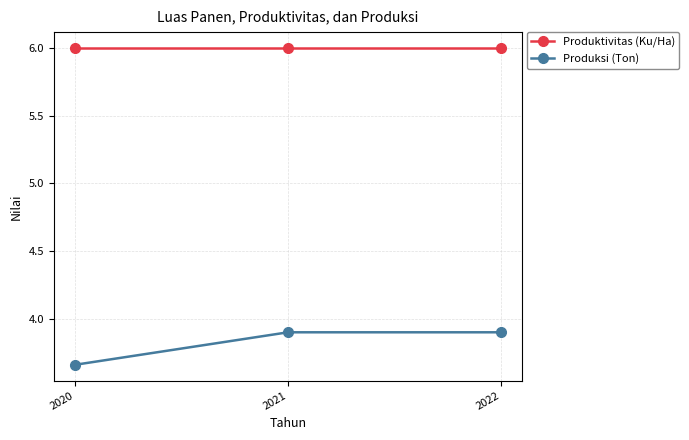

What is the difference between the highest and lowest values at 2020?

2.3